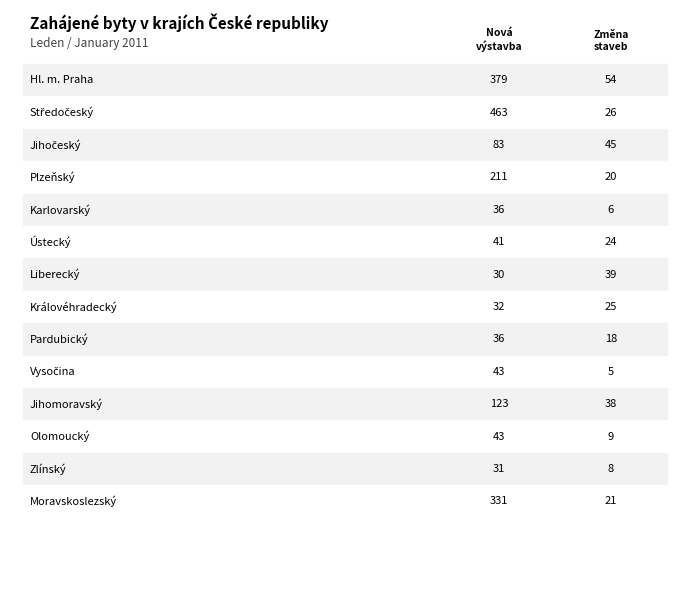

List the series in order of their peak value, lowest first.

Změna dokončených staveb (Renewals), Nová výstavba (New construction)